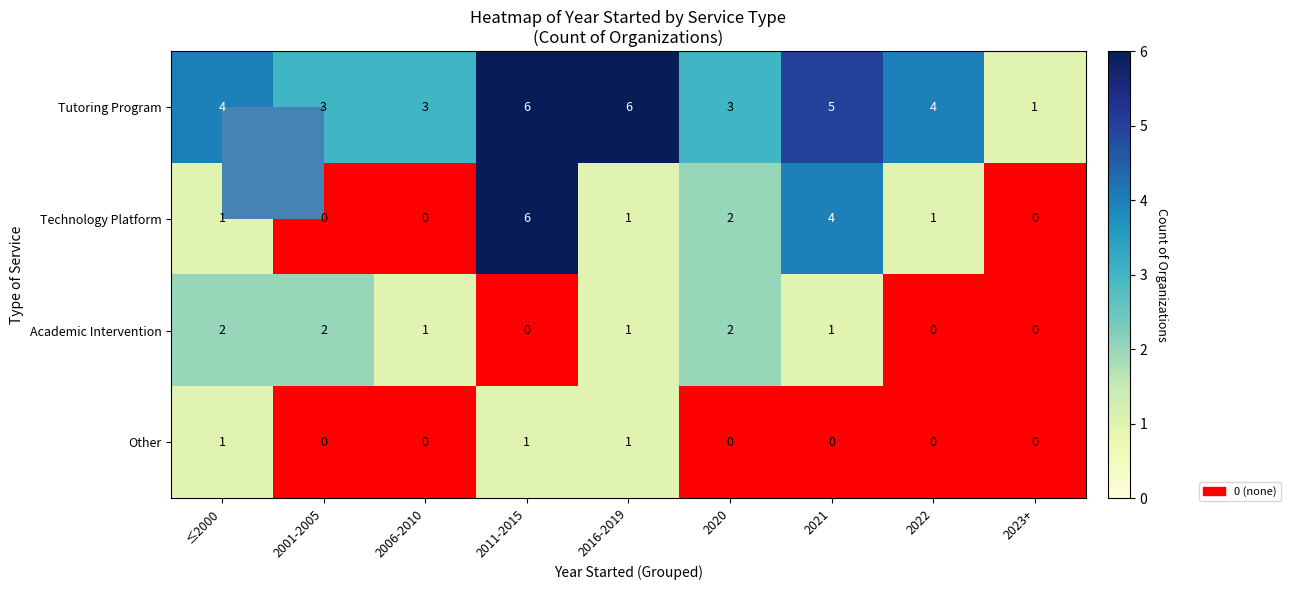

How many positive values does the Academic Intervention series have?

6